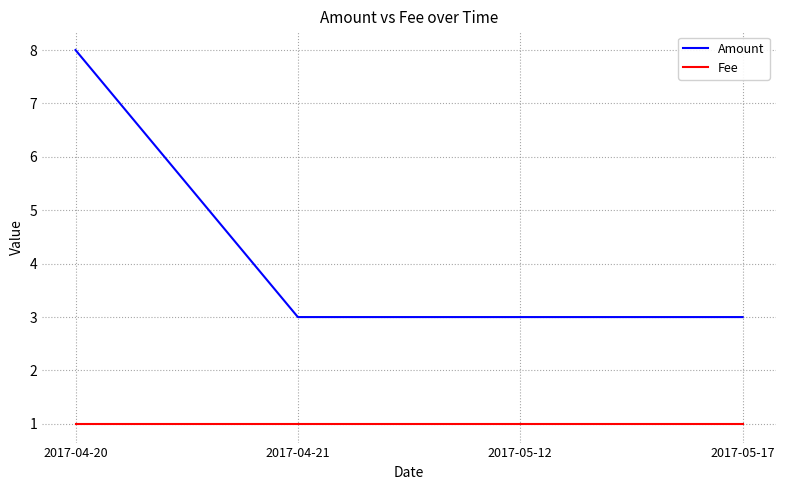

Rank the series by their average value, from highest to lowest.

Amount, Fee